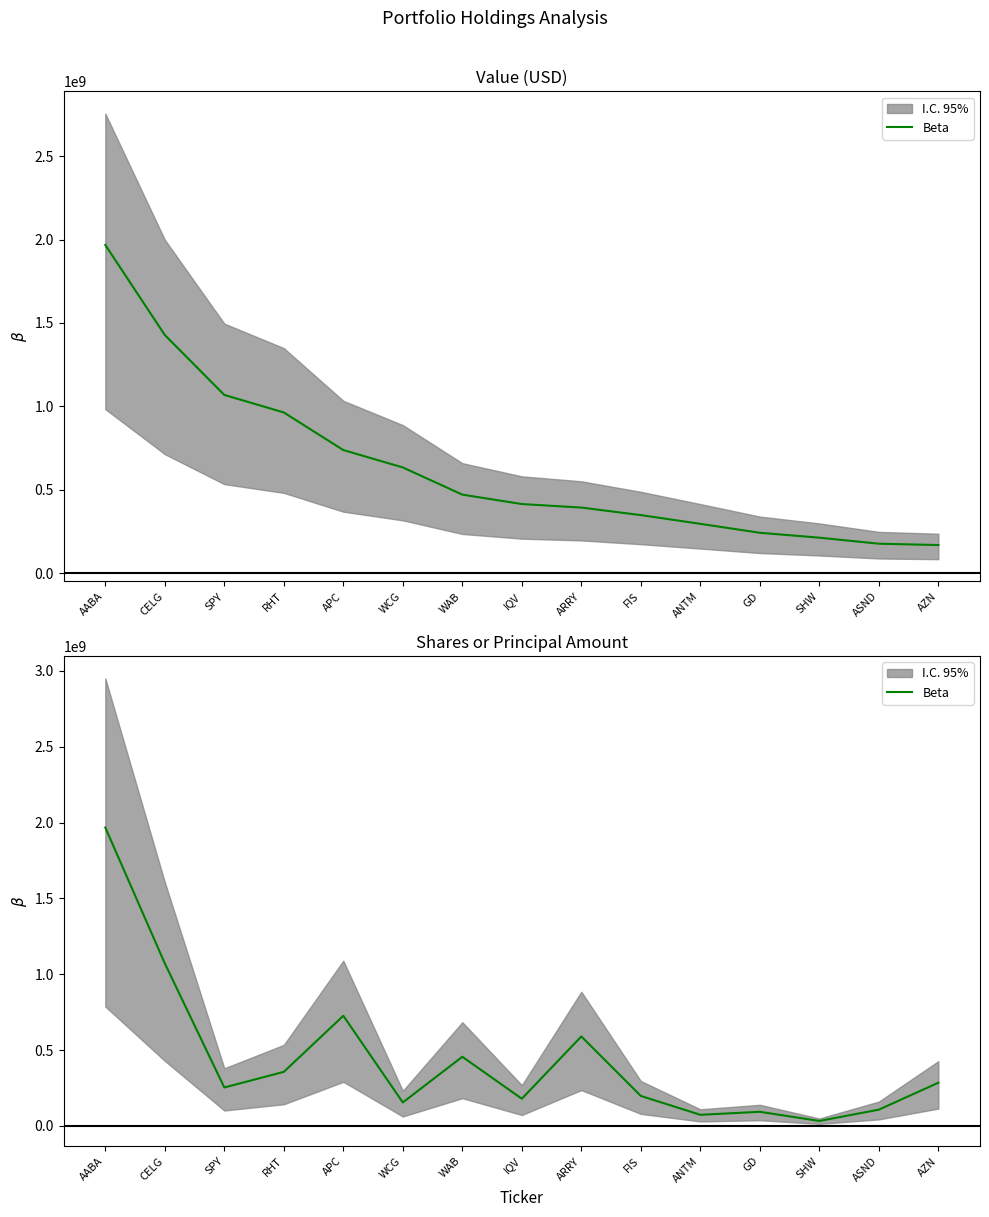

What is the label of the 15th point from the right?

AABA